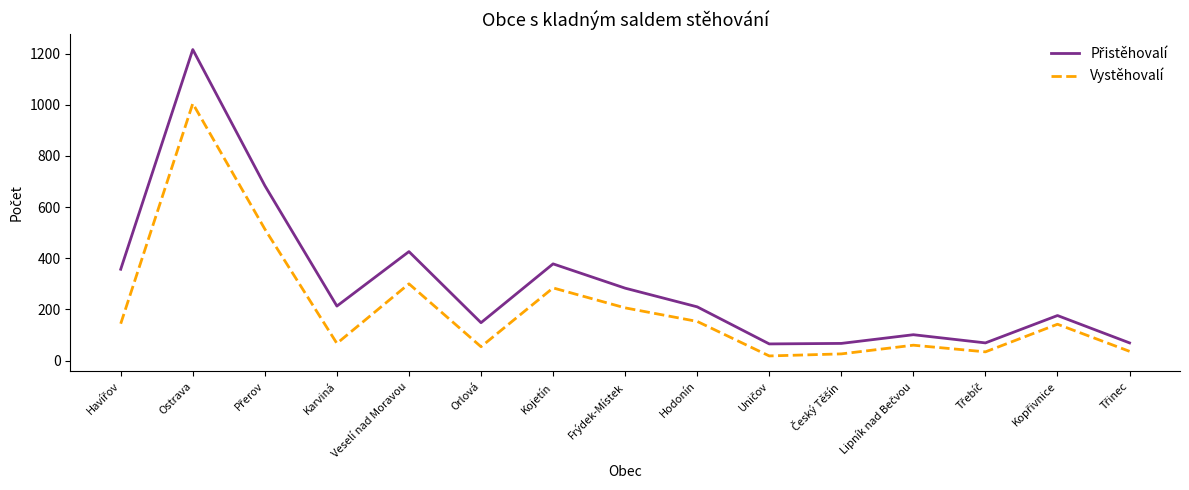

At which category is the sum across all series the highest?

Ostrava